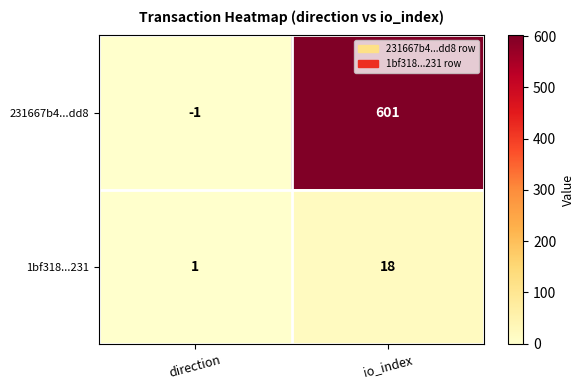

Rank the series at direction from highest to lowest value.

1bf318...231, 231667b4...dd8